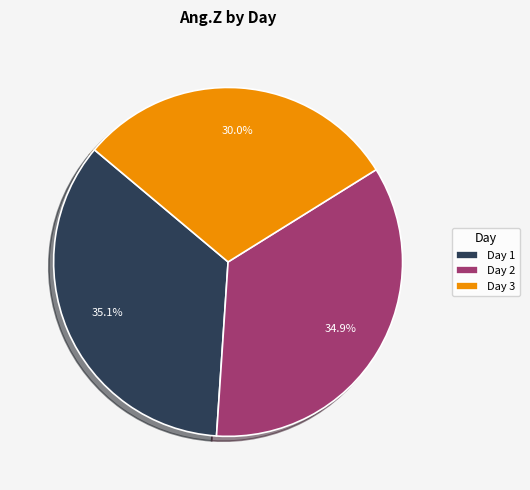

How many segments does this pie chart have?

3